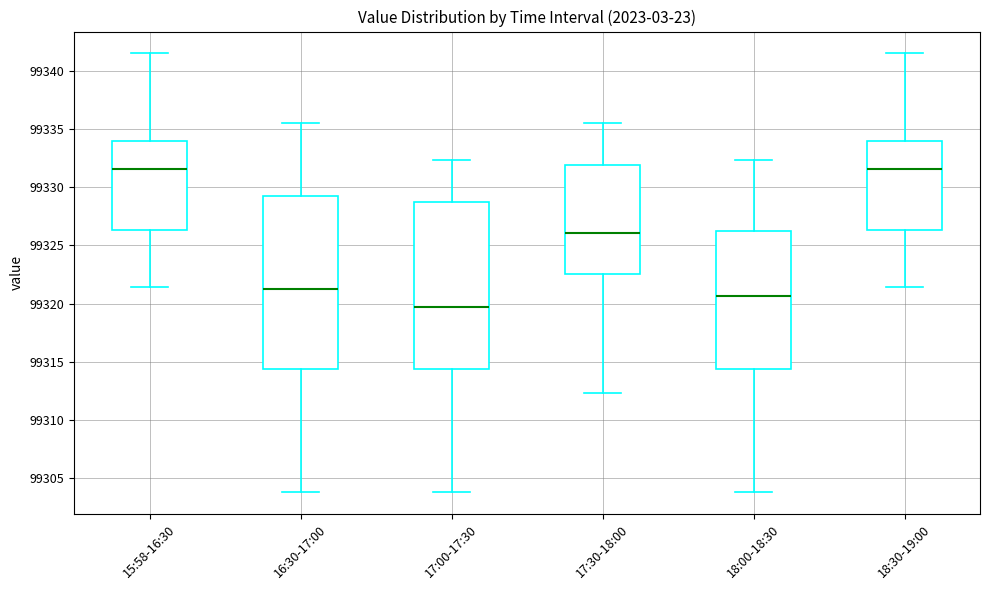

Reading left to right, read every box against the y-axis: the position of its median line, the range the box covers, and the ends of its whiskers. The values are not printed on the chart, so give them approximately, as read against the axis.

15:58-16:30: median 99331.5, box 99326.5 to 99334.0, whiskers 99321.5 to 99341.5
16:30-17:00: median 99321.0, box 99314.5 to 99329.5, whiskers 99304.0 to 99335.5
17:00-17:30: median 99319.5, box 99314.5 to 99328.5, whiskers 99304.0 to 99332.5
17:30-18:00: median 99326.0, box 99322.5 to 99332.0, whiskers 99312.5 to 99335.5
18:00-18:30: median 99320.5, box 99314.5 to 99326.5, whiskers 99304.0 to 99332.5
18:30-19:00: median 99331.5, box 99326.5 to 99334.0, whiskers 99321.5 to 99341.5